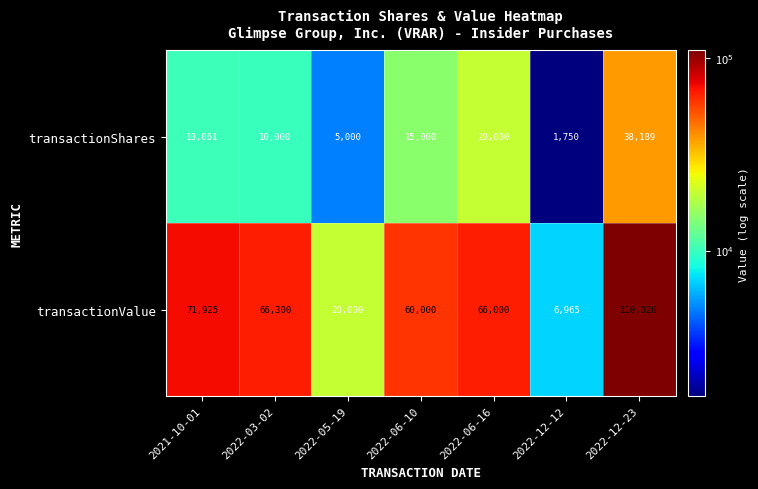

What value does the transactionShares series have at 2021-10-01, to the nearest 100?

10100